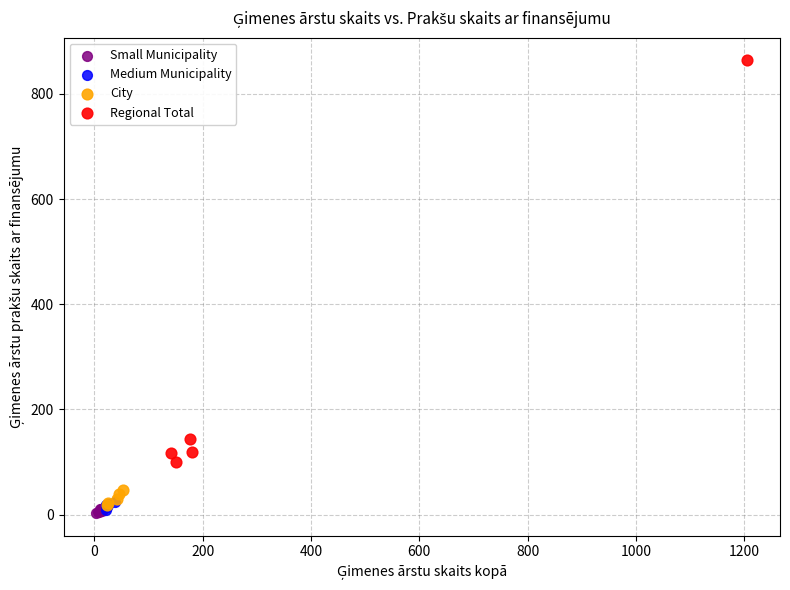

Which series contains the highest Y value?

Regional Total